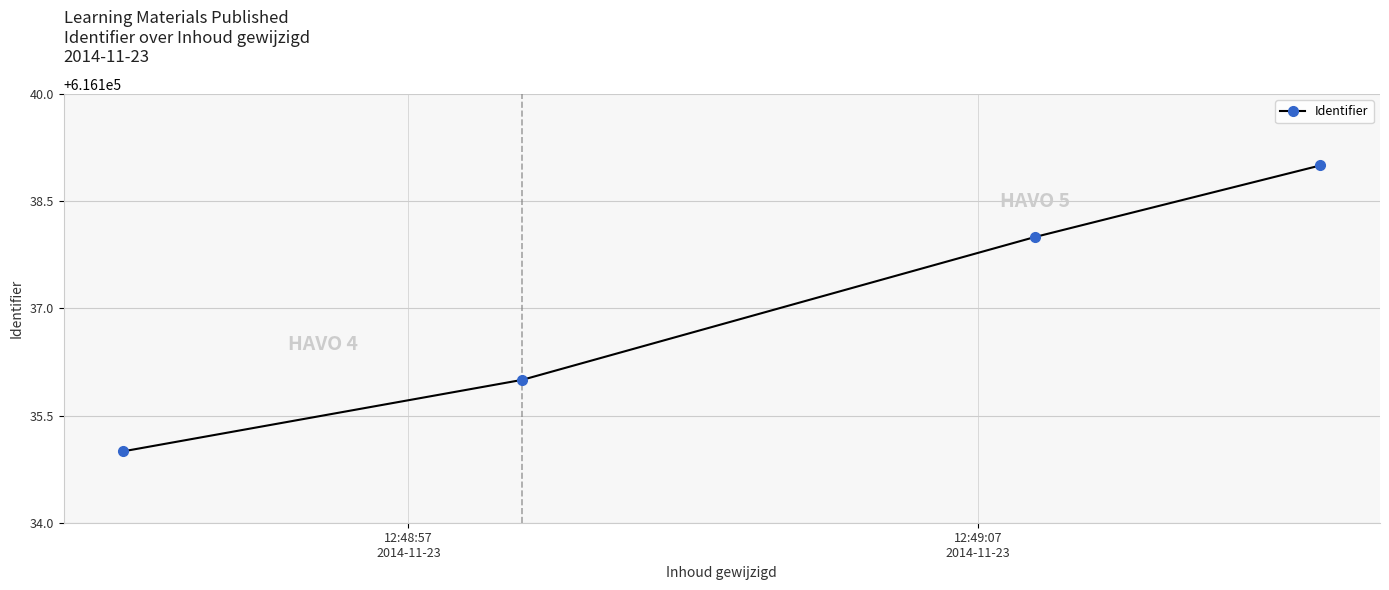

How many lines are shown in the chart?

1